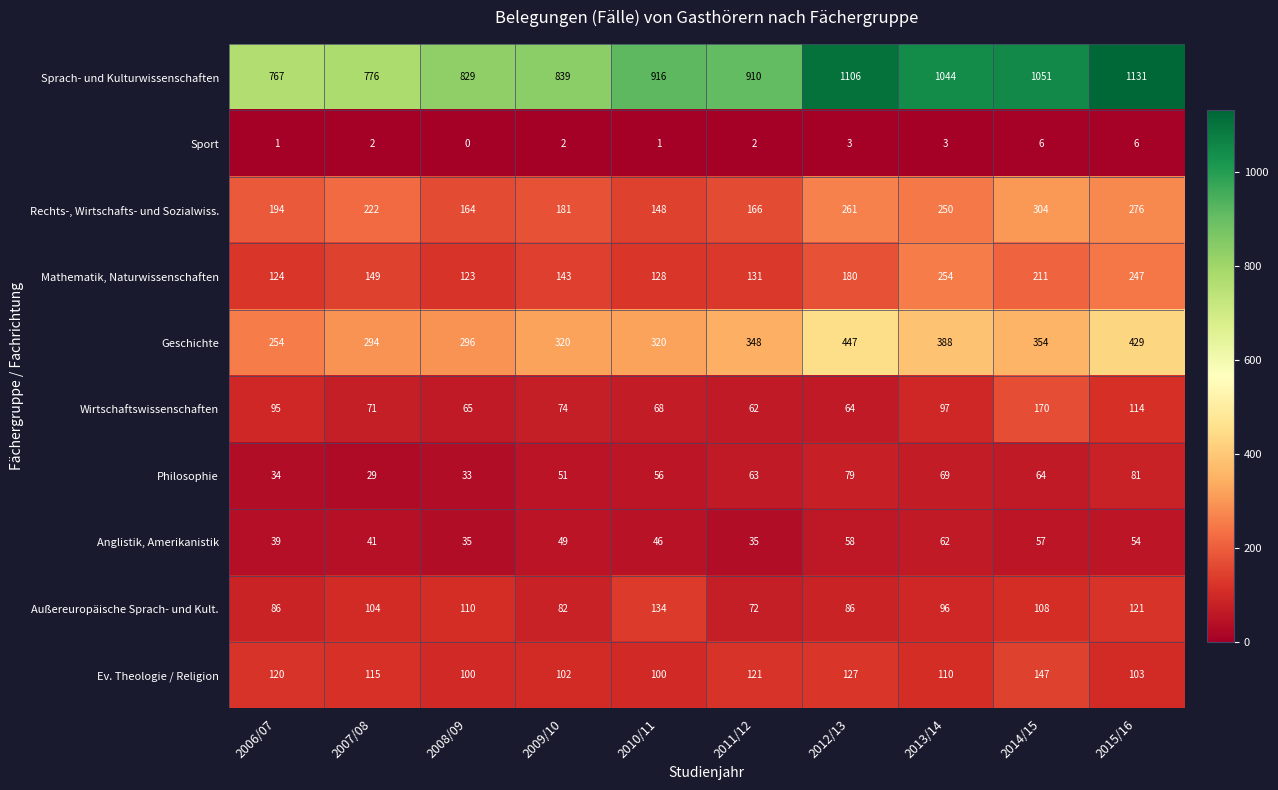

What value does the Rechts-, Wirtschafts- und Sozialwiss. series have at 2010/11, to the nearest 5?

150